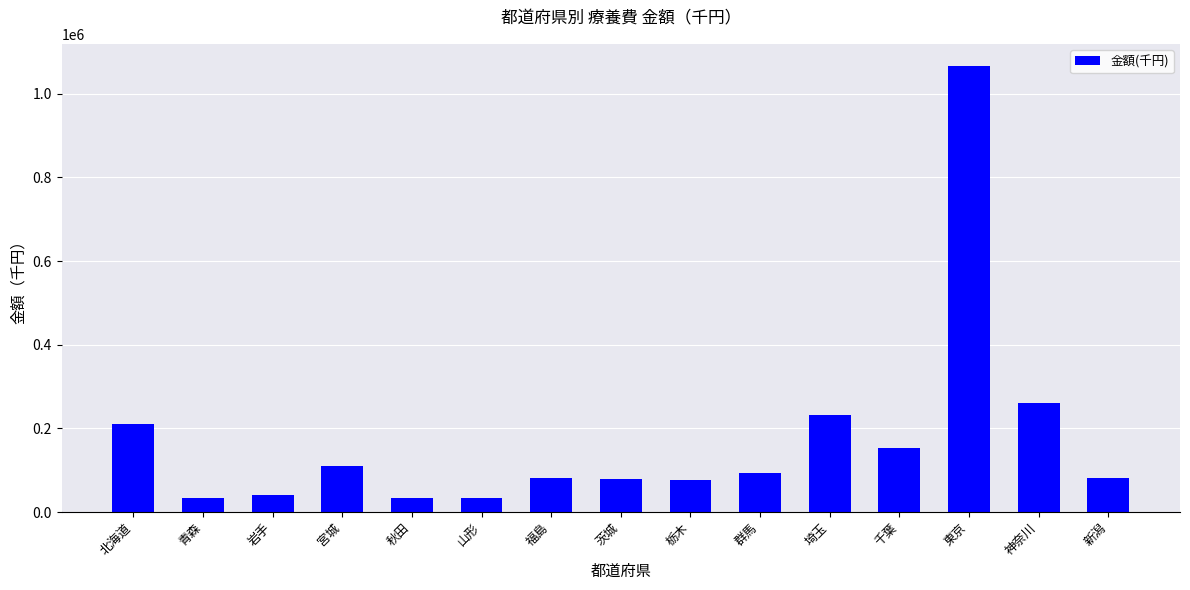

What is the label of the 4th bar from the right?

千葉